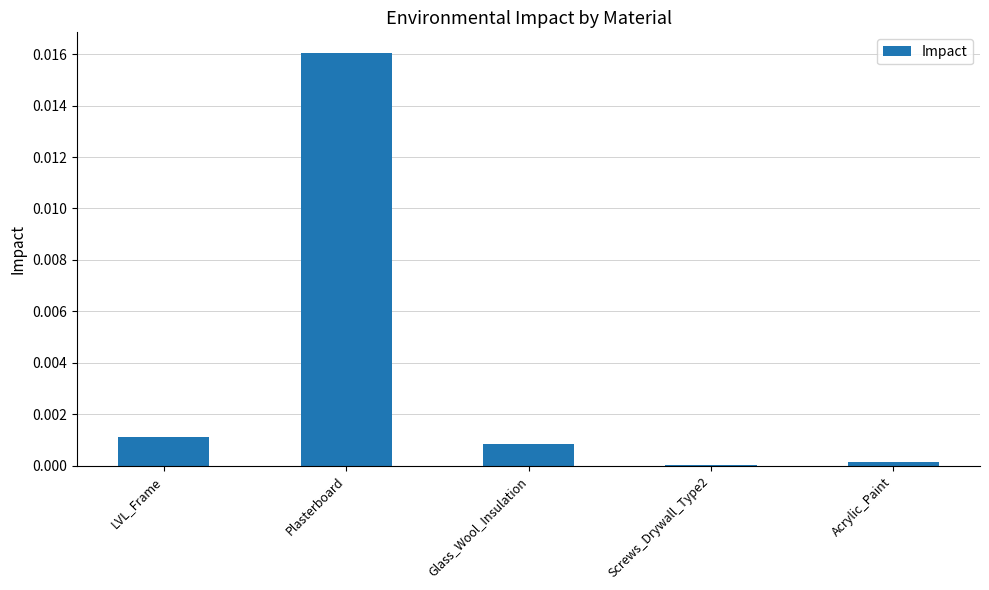

Which has a higher value, Plasterboard or Glass_Wool_Insulation?

Plasterboard